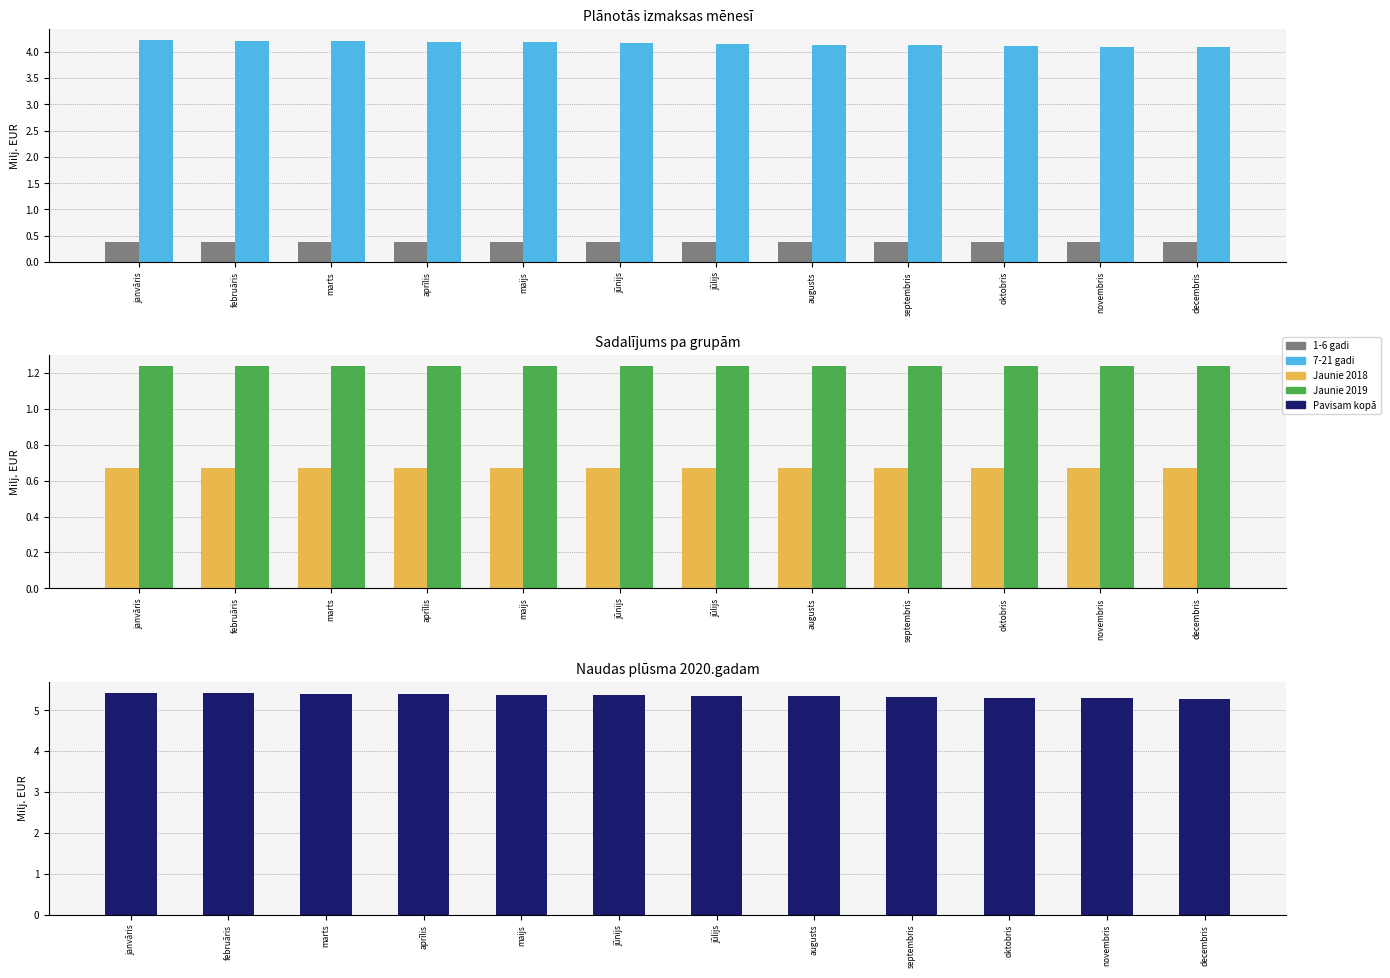

At augusts, list the series in order from smallest to largest.

1-6 gadi, Jaunie 2018, Jaunie 2019, 7-21 gadi, Pavisam kopā